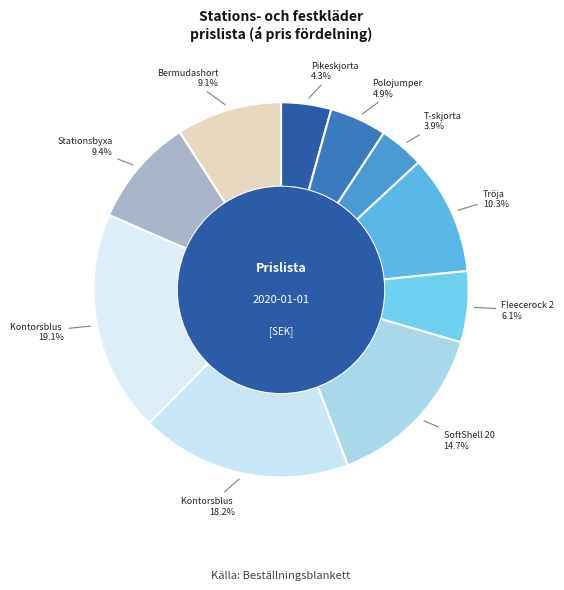

What is the smallest slice in the pie chart?

T-skjorta